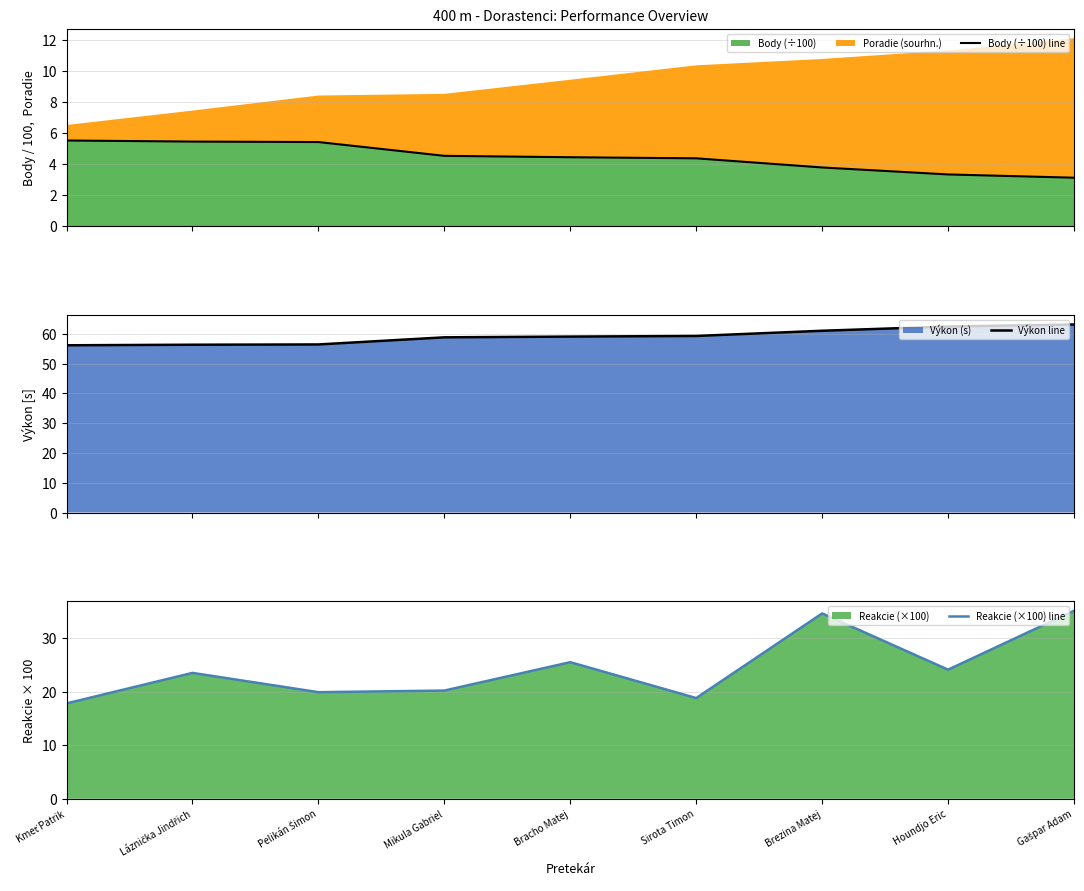

Which series has the widest spread of values?

Reakcie (×100) line